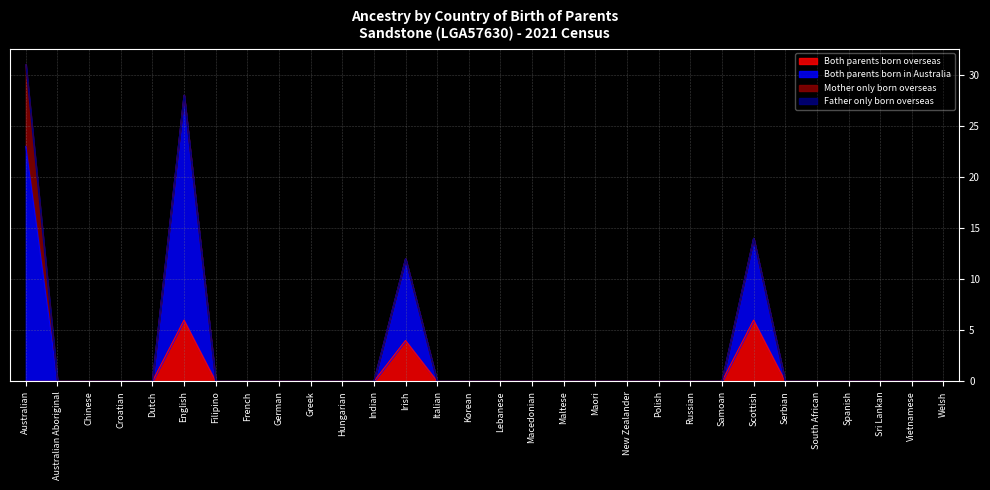

How many values in the Both parents born in Australia series exceed 0?

4